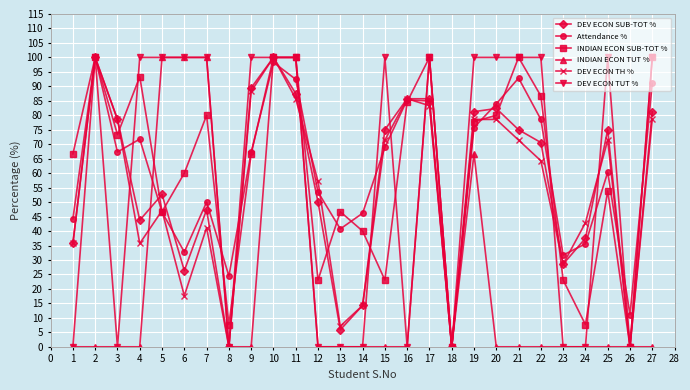

What is the difference between the maximum and minimum values in the DEV ECON TH % series?

100.0